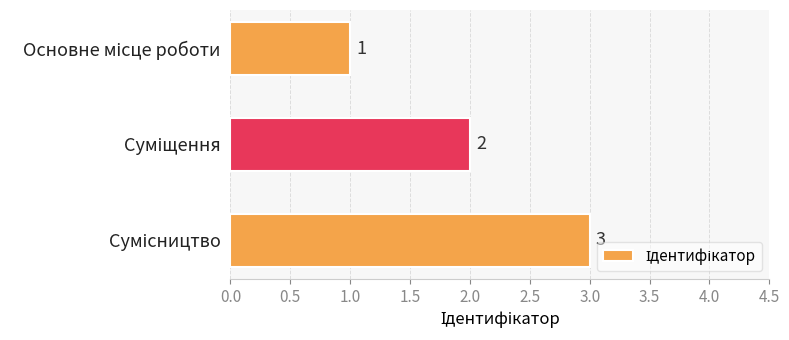

What is the sum of all values?

6